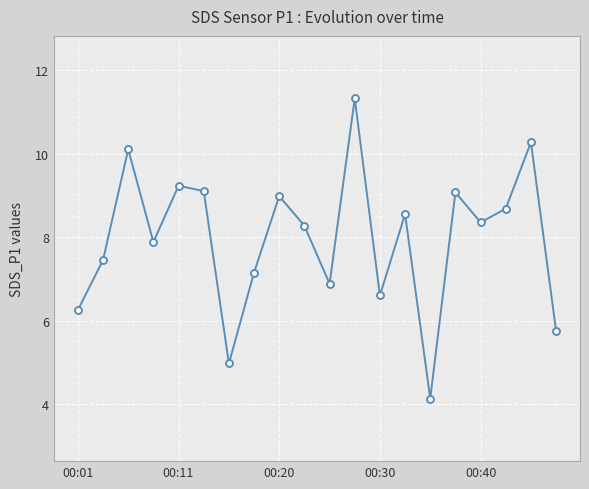

What is the maximum value shown in the chart?

11.3